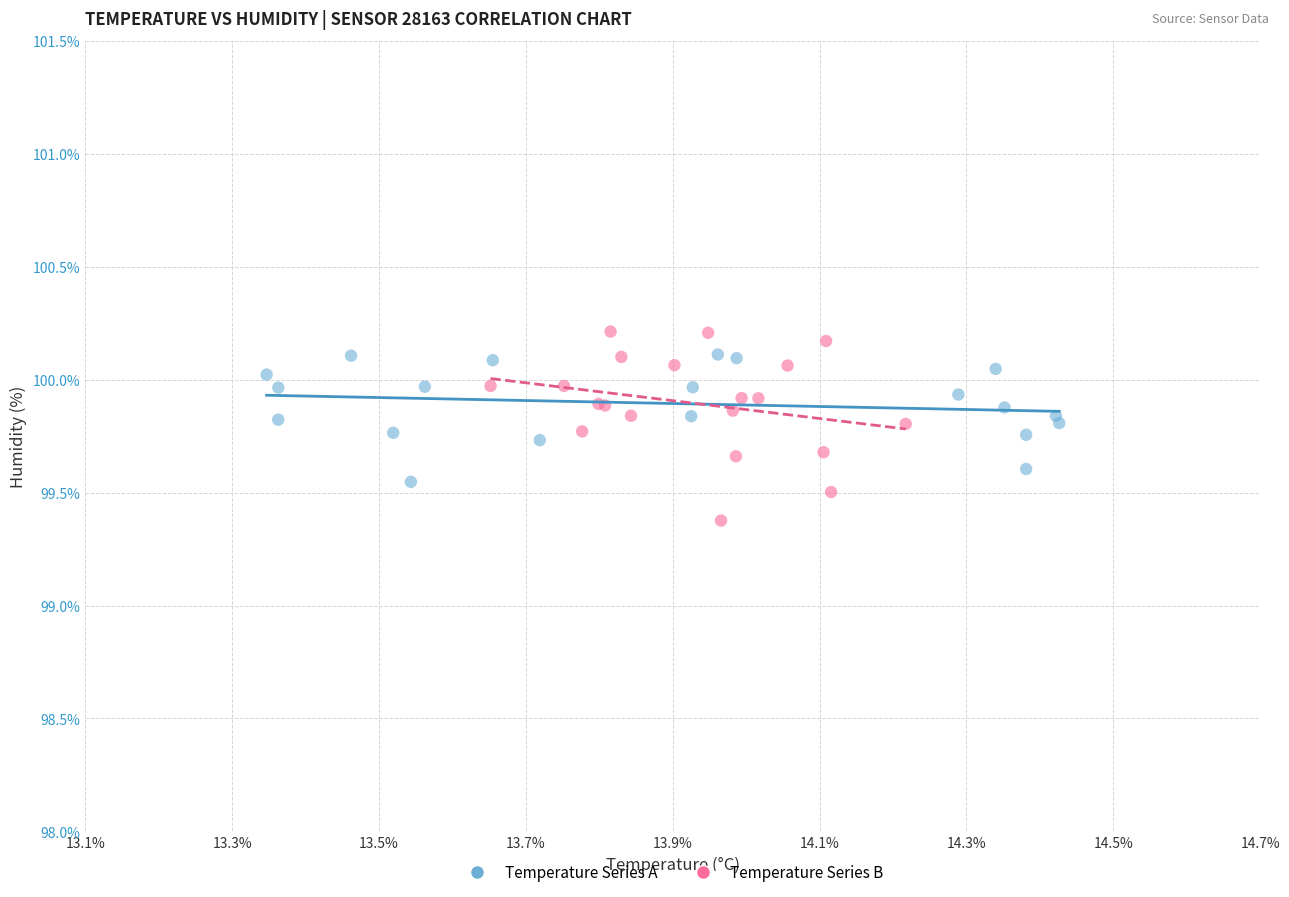

Which series has the largest Y range (max minus min)?

Temperature Series B